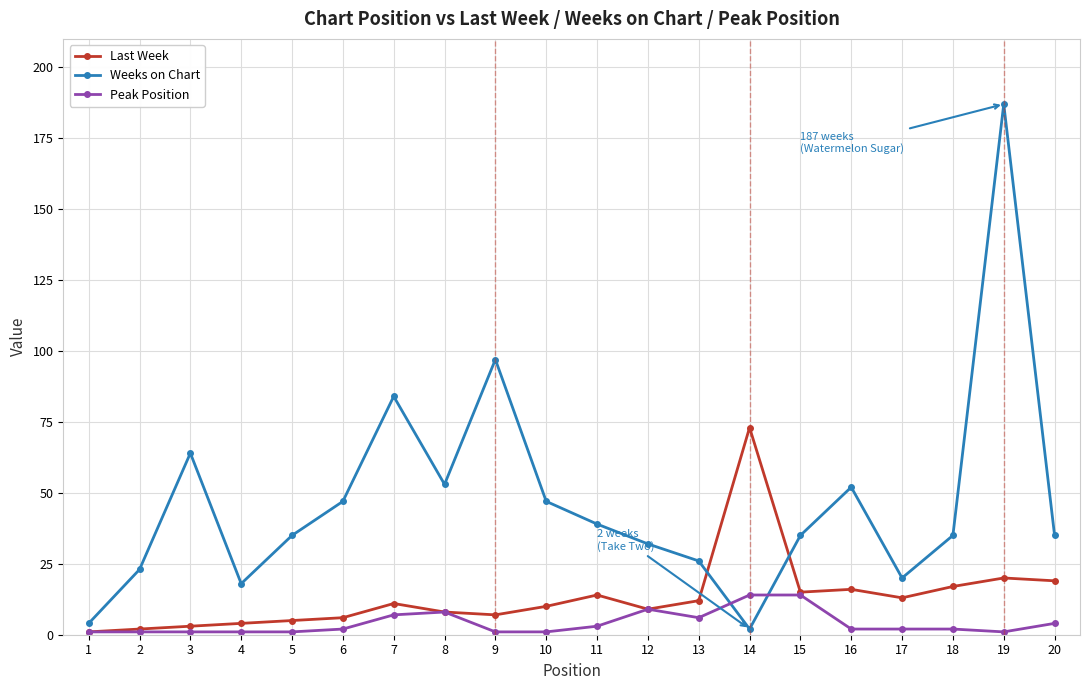

At which category does the chart reach its peak across all series?

19